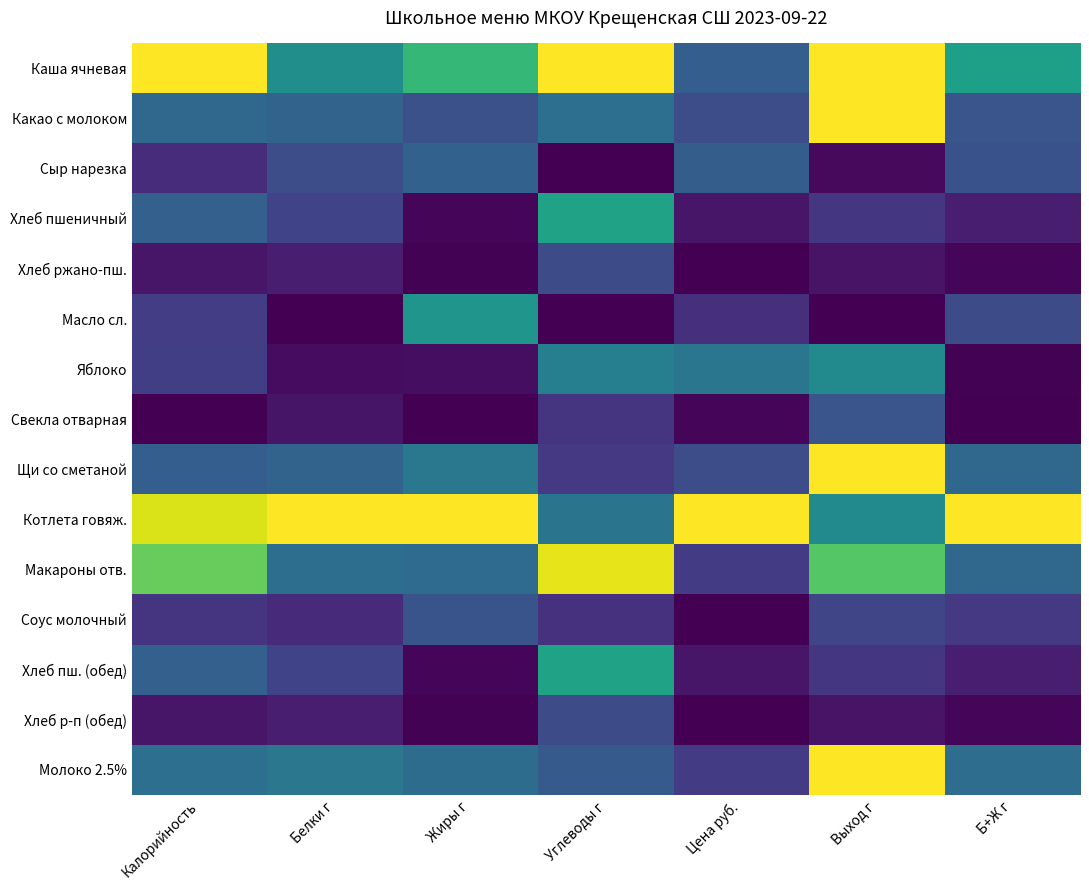

Rank the series by their maximum value, from highest to lowest.

Каша ячневая, Какао с молоком, Щи со сметаной, Котлета говяж., Молоко 2.5%, Макароны отв., Хлеб пшеничный, Хлеб пш. (обед), Масло сл., Яблоко, Сыр нарезка, Свекла отварная, Соус молочный, Хлеб ржано-пш., Хлеб р-п (обед)